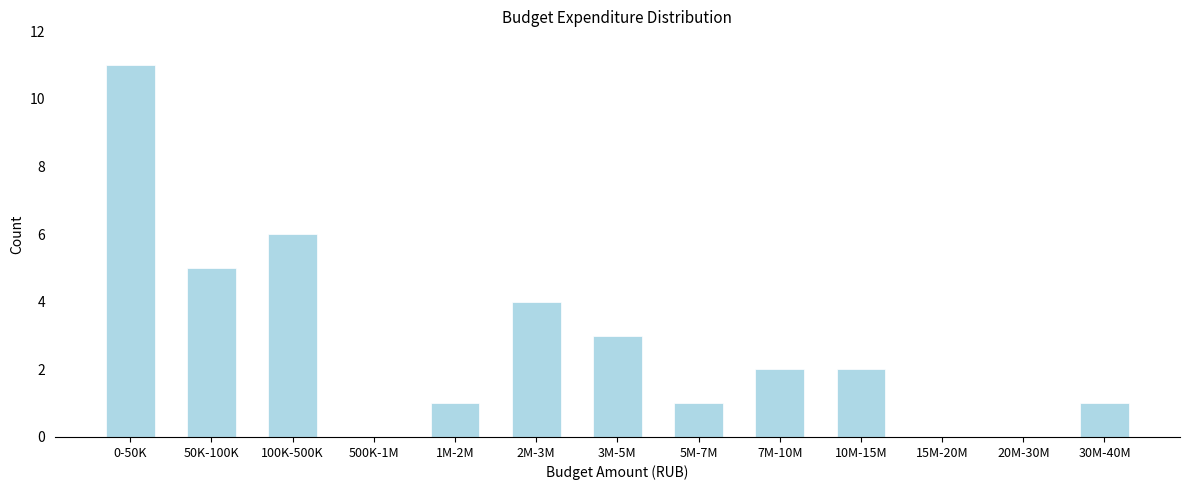

Reading right to left, list all the values displayed in this chart.

30M-40M=1	20M-30M=0	15M-20M=0	10M-15M=2	7M-10M=2	5M-7M=1	3M-5M=3	2M-3M=4	1M-2M=1	500K-1M=0	100K-500K=6	50K-100K=5	0-50K=11